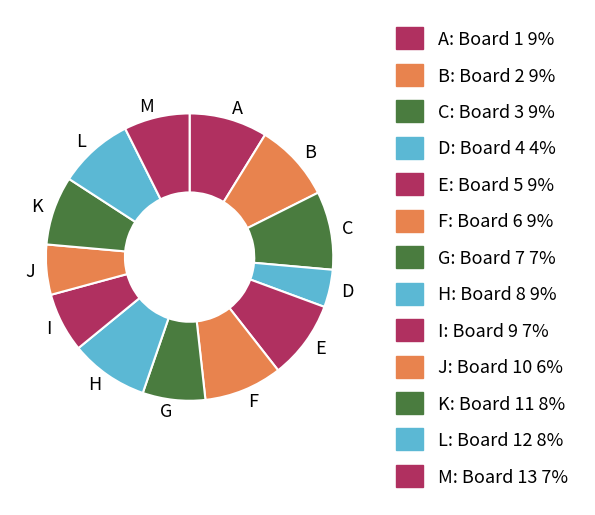

How many slices are in this pie chart?

13